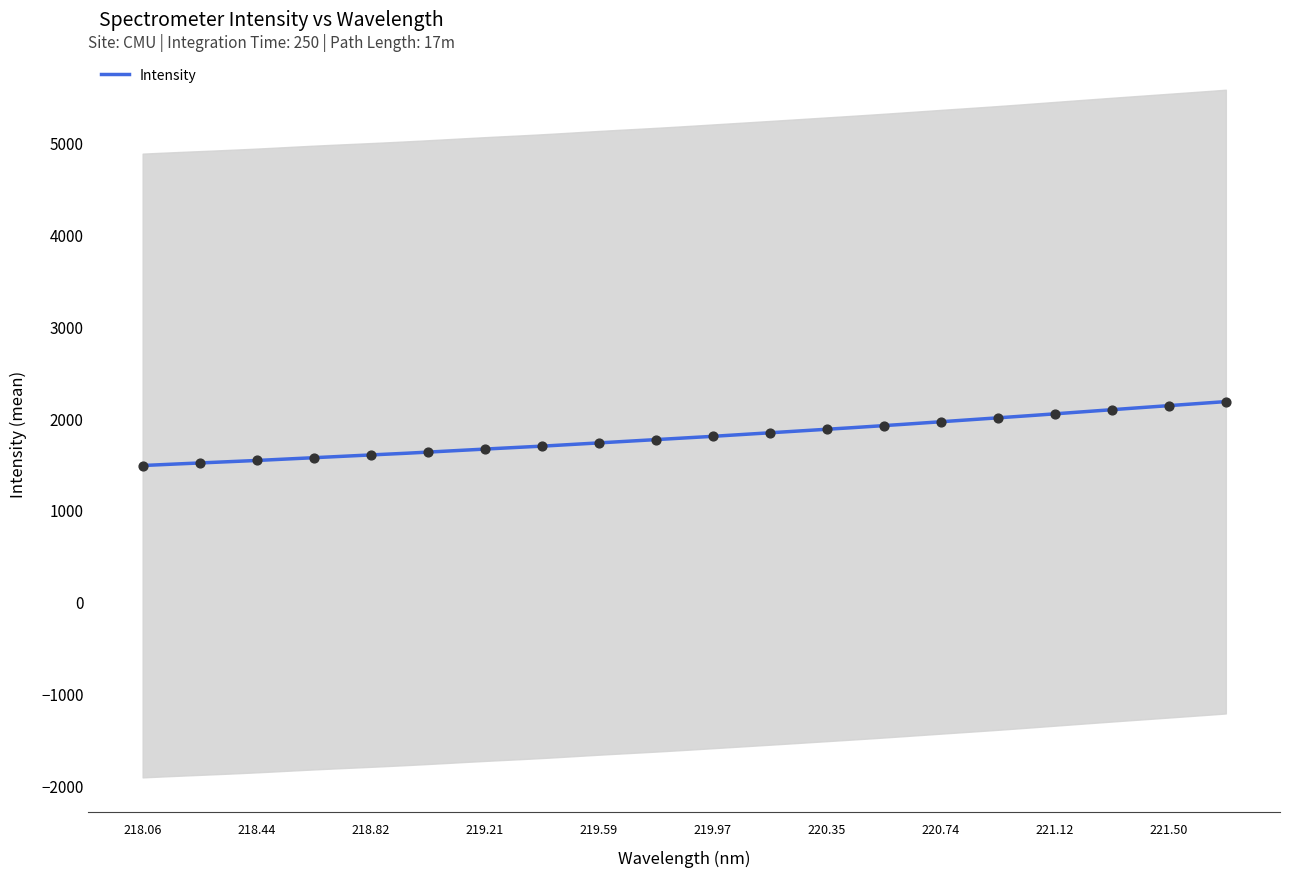

What is the lowest value of the Intensity series?

1483.2